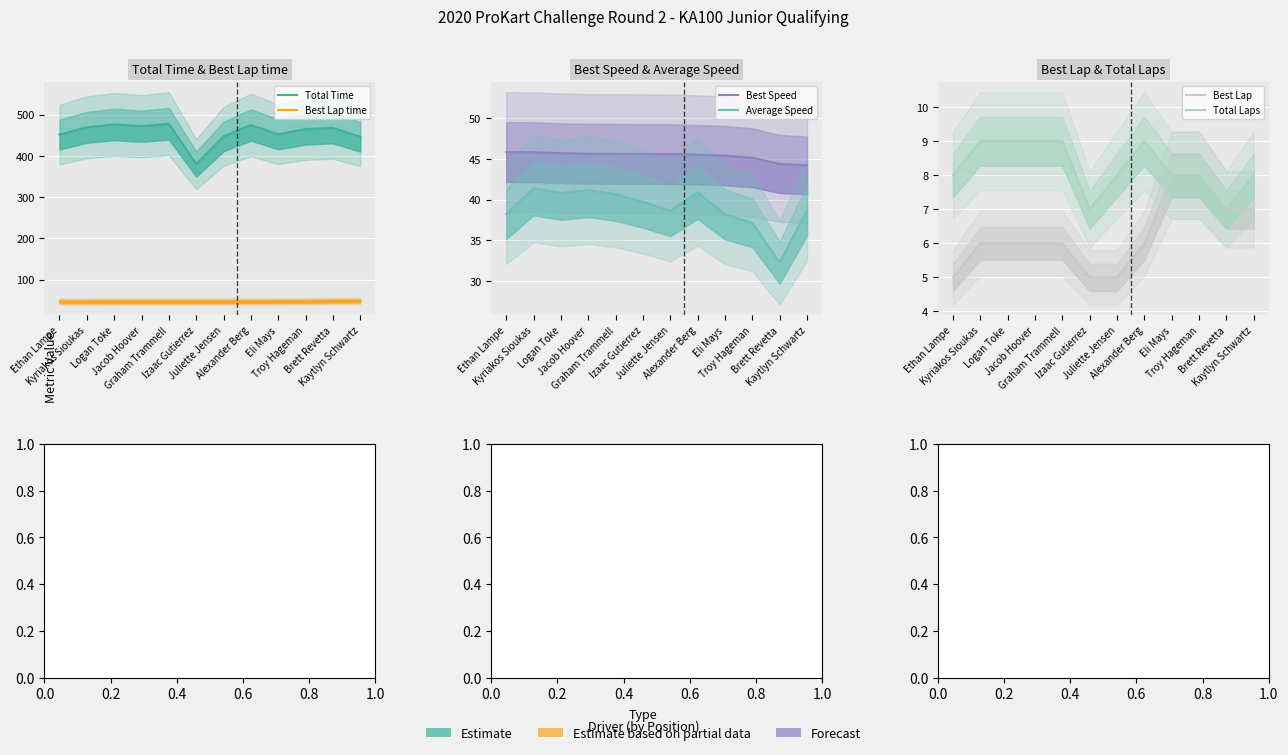

Is the value of Average Speed at Kyriakos Sioukas greater than the value of Total Laps at Ethan Lampe?

Yes